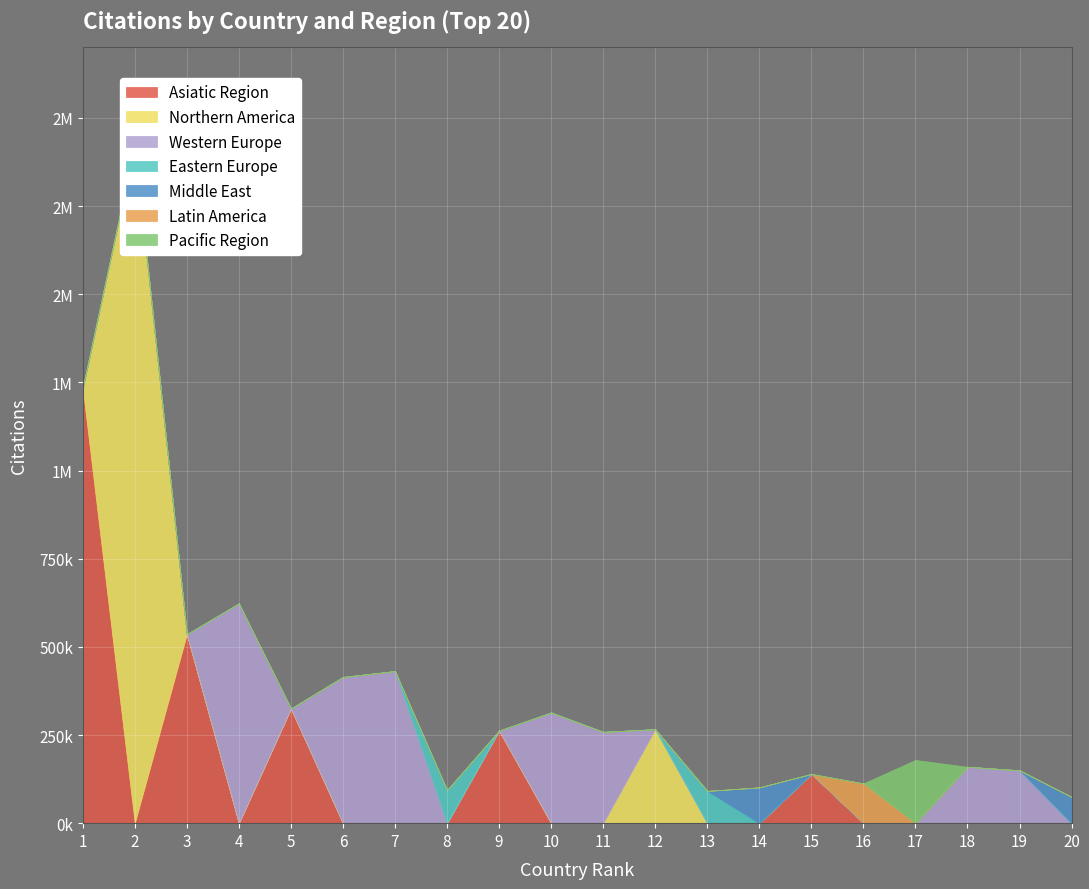

The value of Middle East at 1 is 34727. True or false?

False